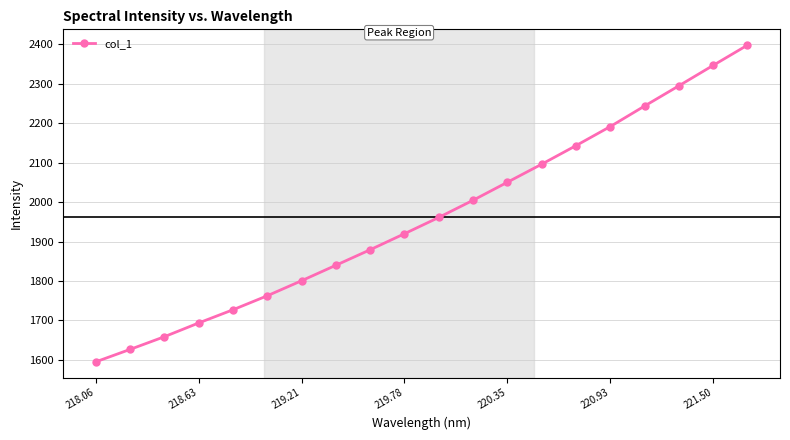

What is the average value?

1961.5